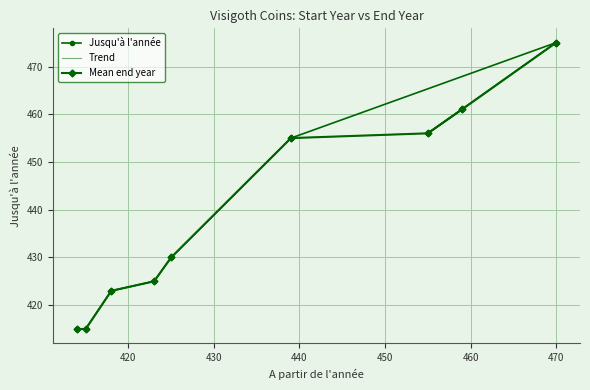

What is the value of the Mean end year point at the 5th from the left?

430